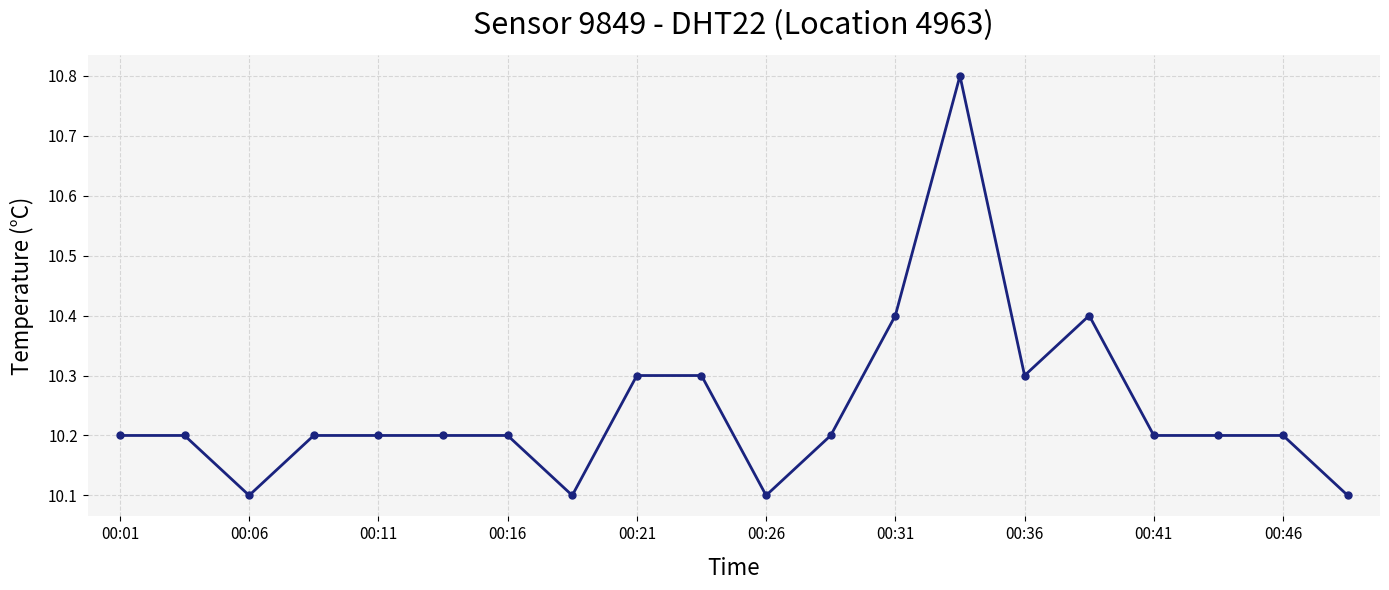

Reading right to left, extract all data points from this chart.

10.1	10.2	10.2	10.2	10.4	10.3	10.8	10.4	10.2	10.1	10.3	10.3	10.1	10.2	10.2	10.2	10.2	10.1	10.2	10.2